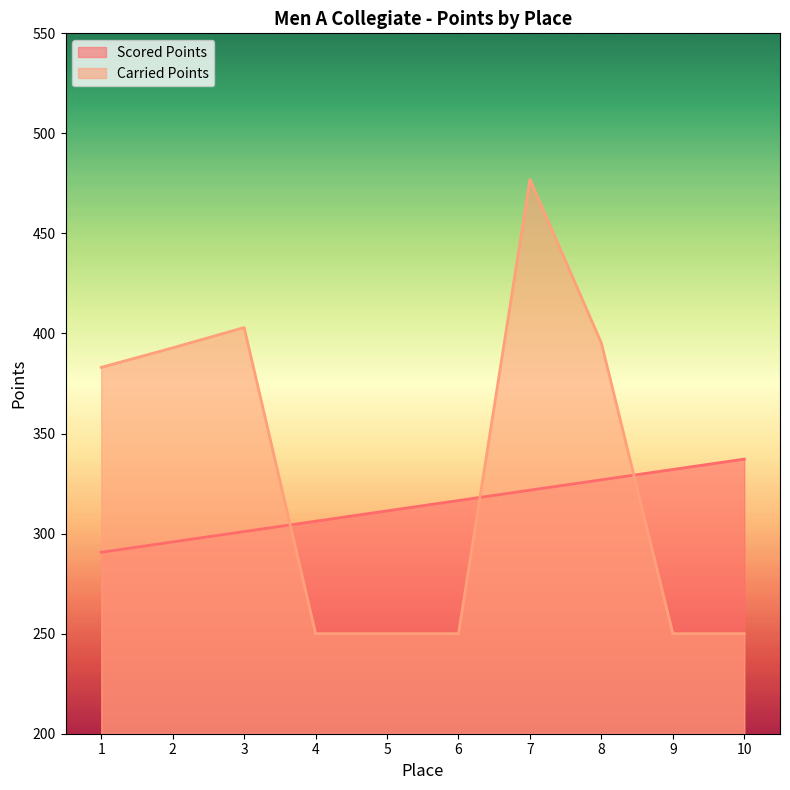

How many lines are shown in the chart?

2